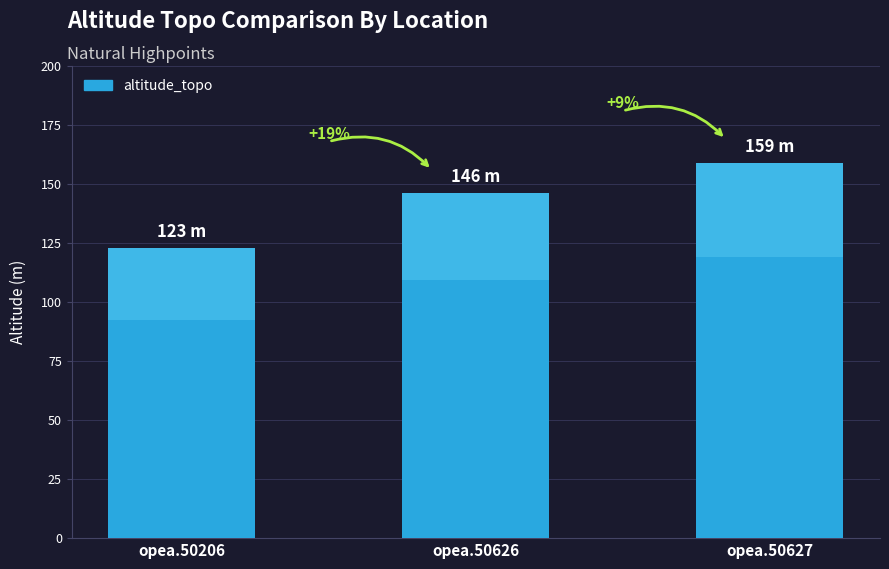

Read the value at opea.50206.

123